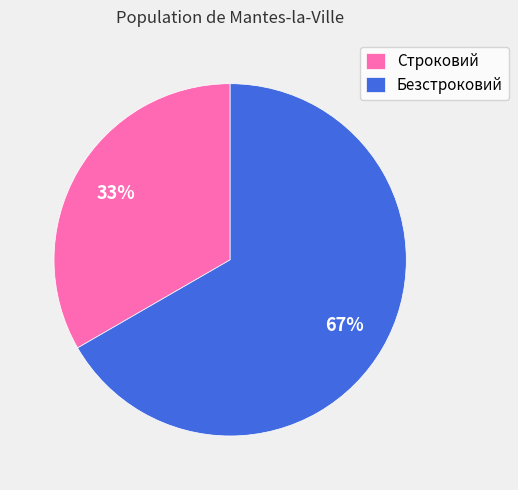

To the nearest percent, what portion does Безстроковий represent?

67%